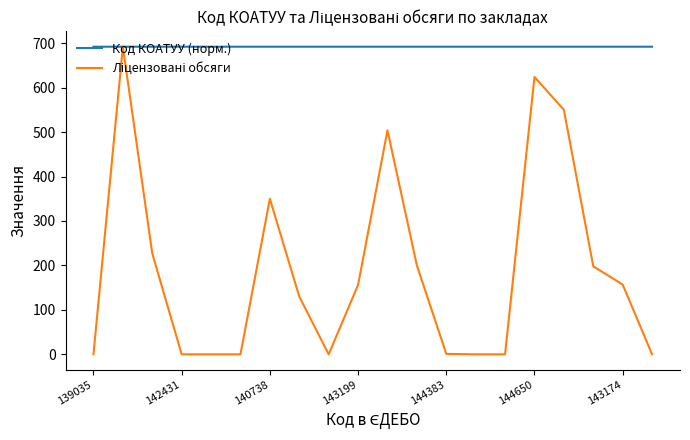

What is the highest value of the Код КОАТУУ (норм.) series?

692.0